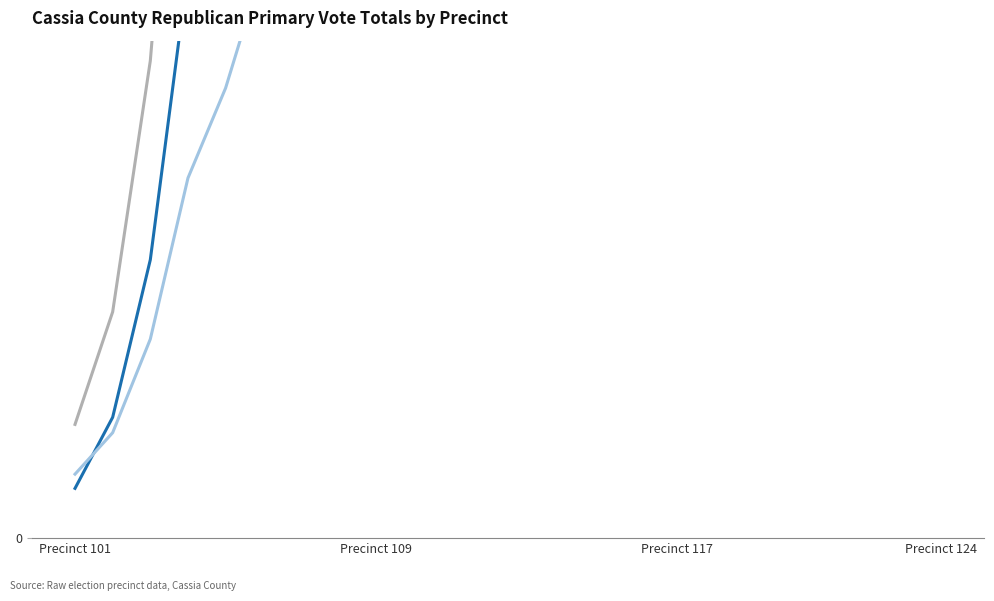

Does the chart display data point markers on the line(s)?

No